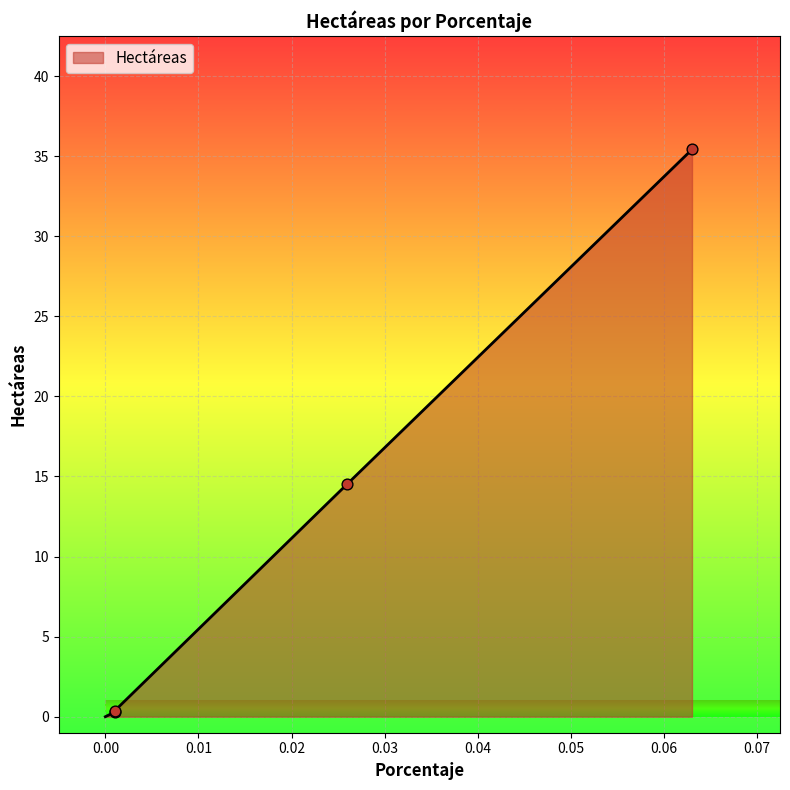

What is the change in value from 0.026 to 0.063?

+20.9